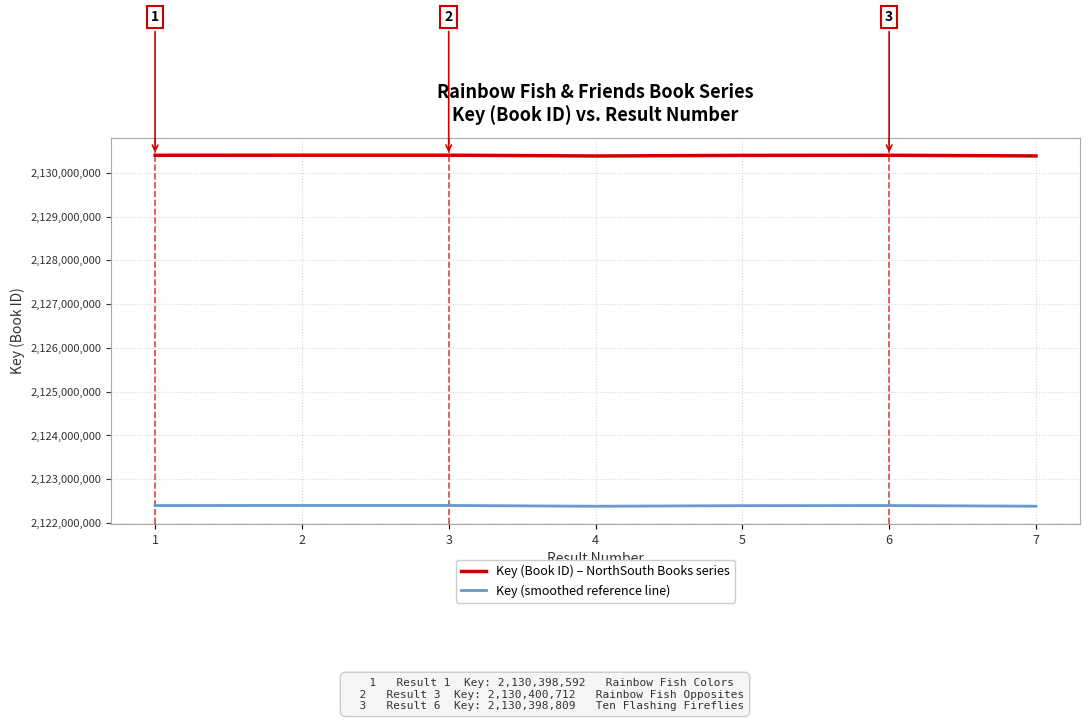

At 1, list the series in order from largest to smallest.

Key (Book ID) – NorthSouth Books series, Key (smoothed reference line)